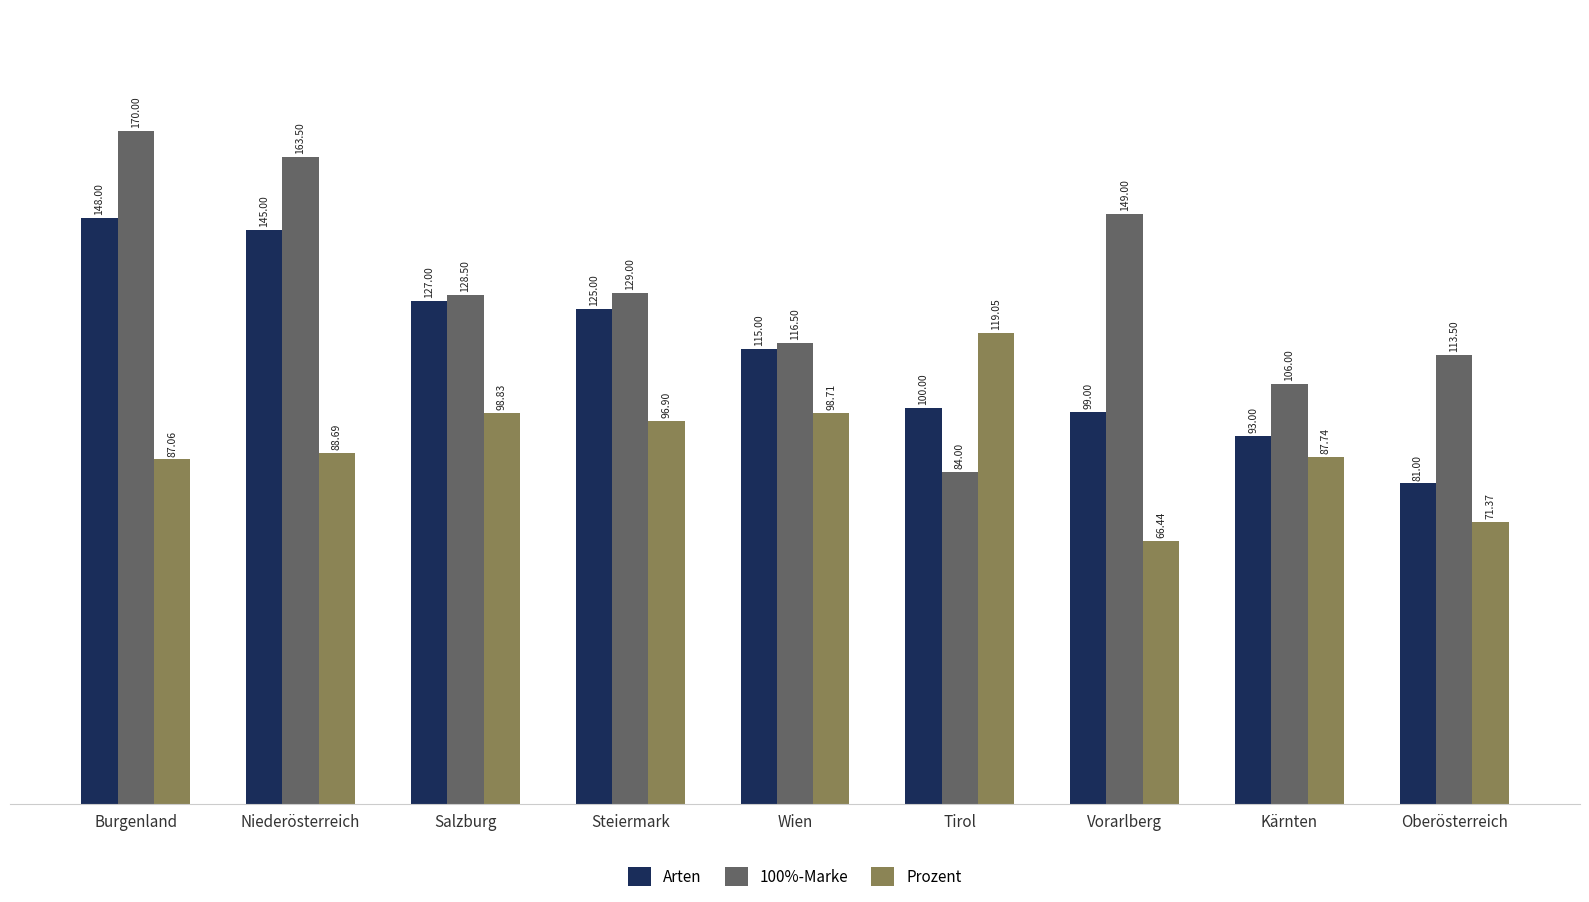

Between Vorarlberg and Kärnten, which series saw the biggest shift?

100%-Marke